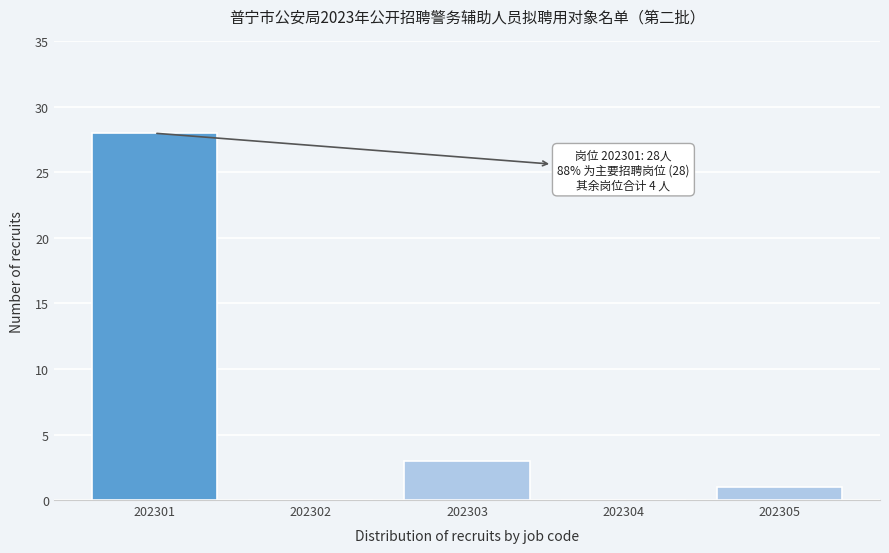

Reading right to left, transcribe all the data shown in this chart.

202305=1	202304=0	202303=3	202302=0	202301=28